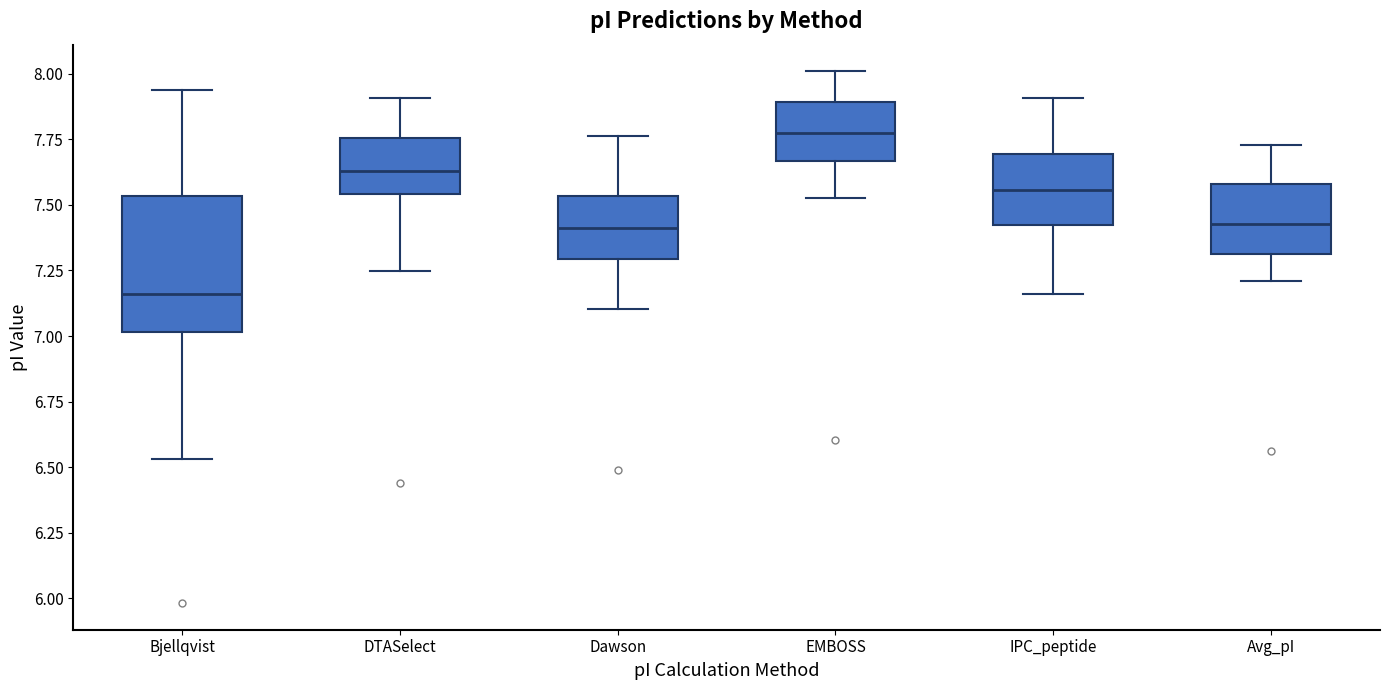

Which box has the highest median line?

EMBOSS